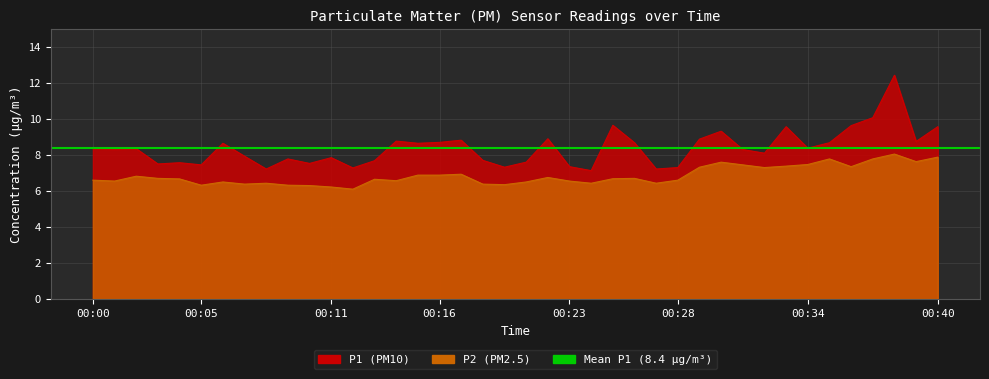

Between 00:28 and 00:01, which is larger?

00:01